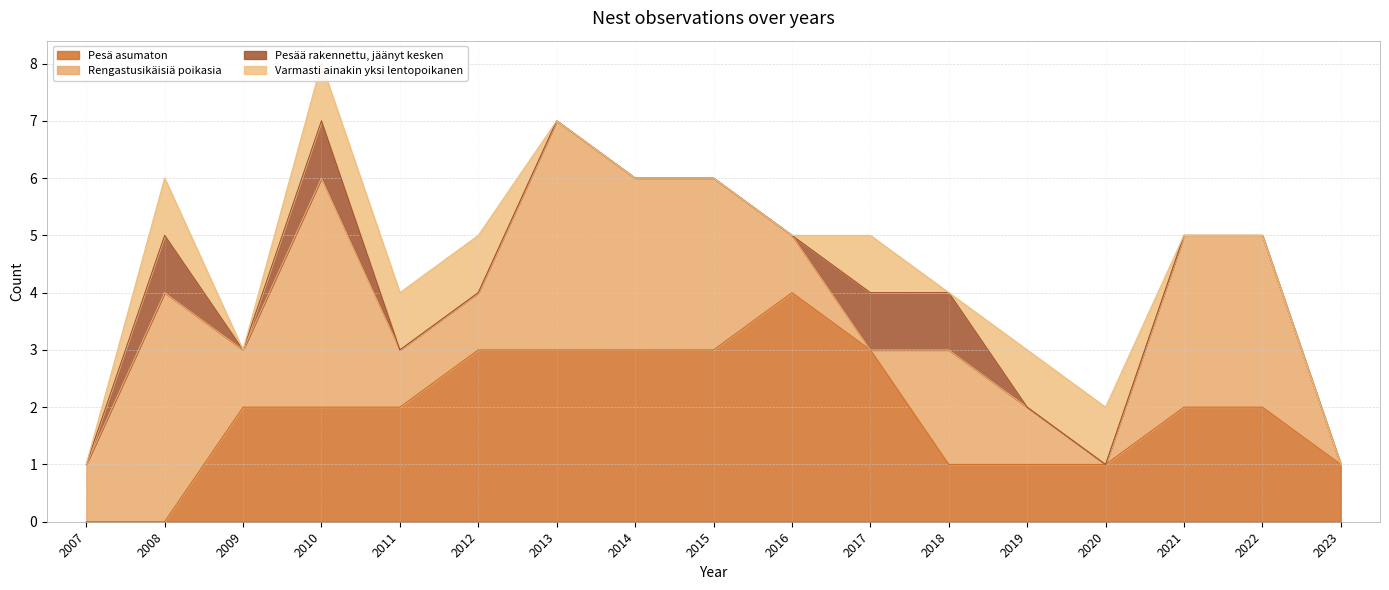

Between which two adjacent categories do Varmasti ainakin yksi lentopoikanen and Pesää rakennettu, jäänyt kesken first intersect?

2018 and 2019